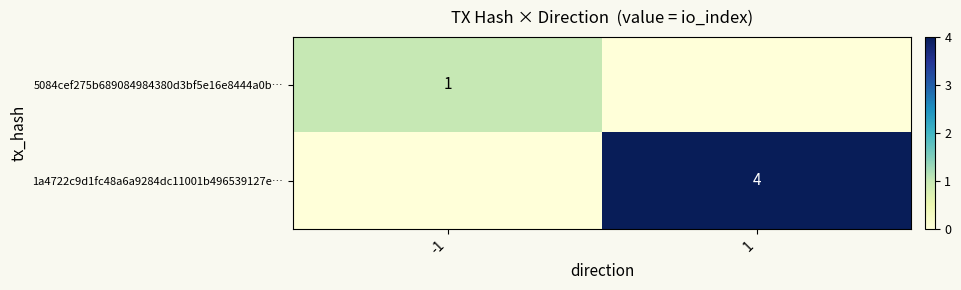

Is the value of 5084cef275b689084984380d3bf5e16e8444a0b… at -1 greater than the value of 1a4722c9d1fc48a6a9284dc11001b496539127e… at 1?

No